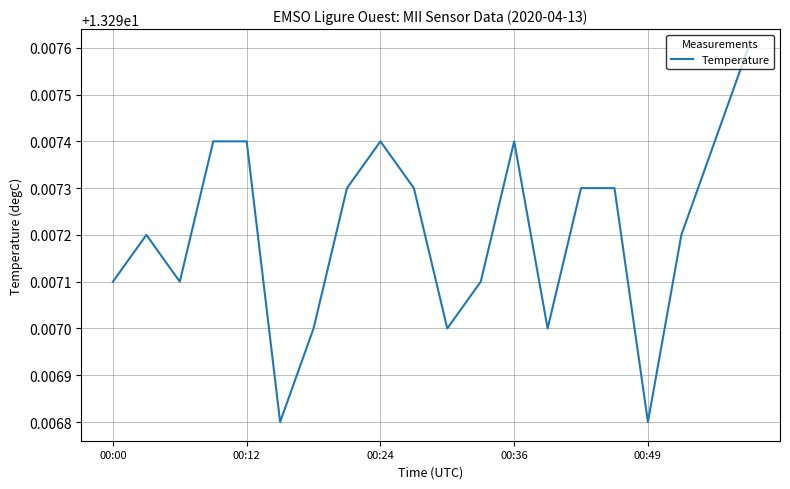

Which has a higher value, 00:24 or 00:49?

00:24